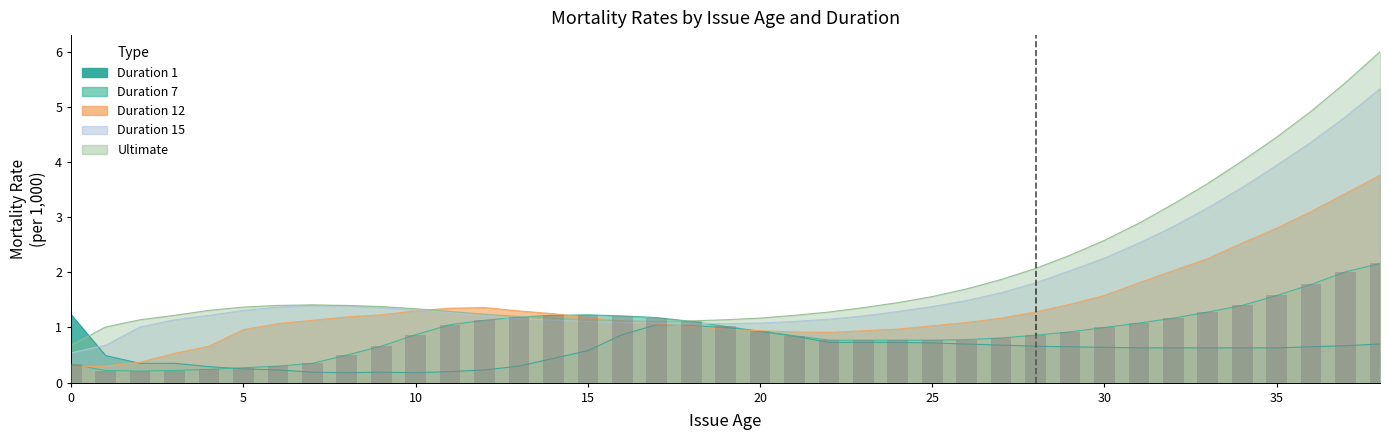

Reading right to left, list all the values displayed in this chart.

2.2	2.0	1.8	1.6	1.4	1.3	1.2	1.1	1.0	0.9	0.9	0.8	0.8	0.8	0.8	0.8	0.8	0.8	0.9	1.0	1.1	1.2	1.2	1.2	1.2	1.2	1.1	1.1	0.9	0.7	0.5	0.3	0.3	0.3	0.2	0.2	0.2	0.2	0.3